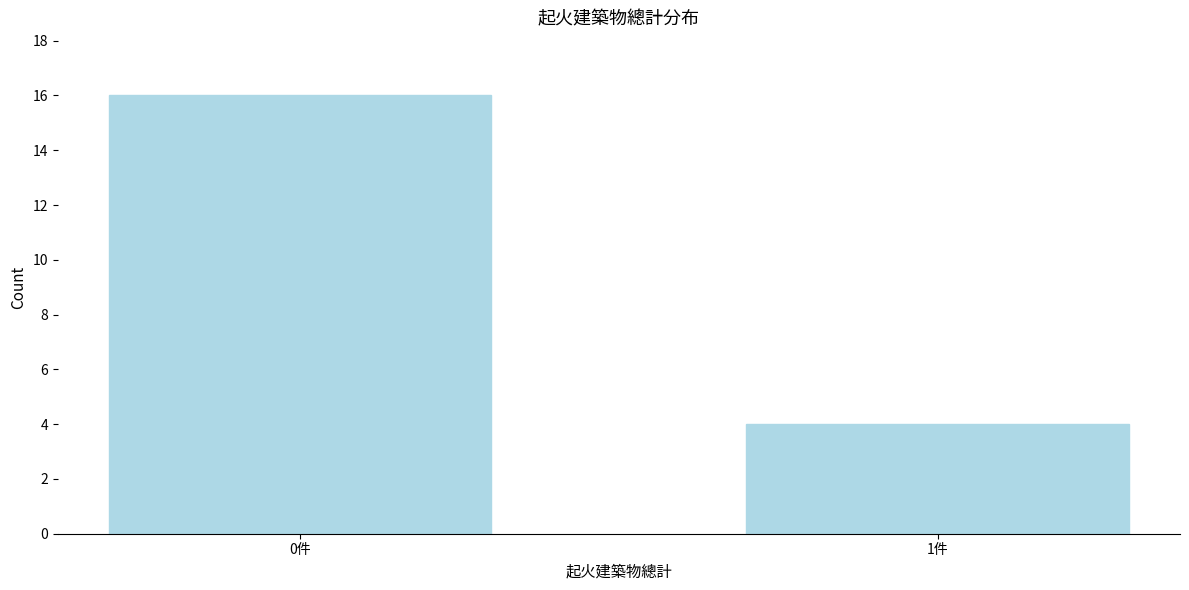

Reading left to right, list all the values displayed in this chart.

0件=16	1件=4